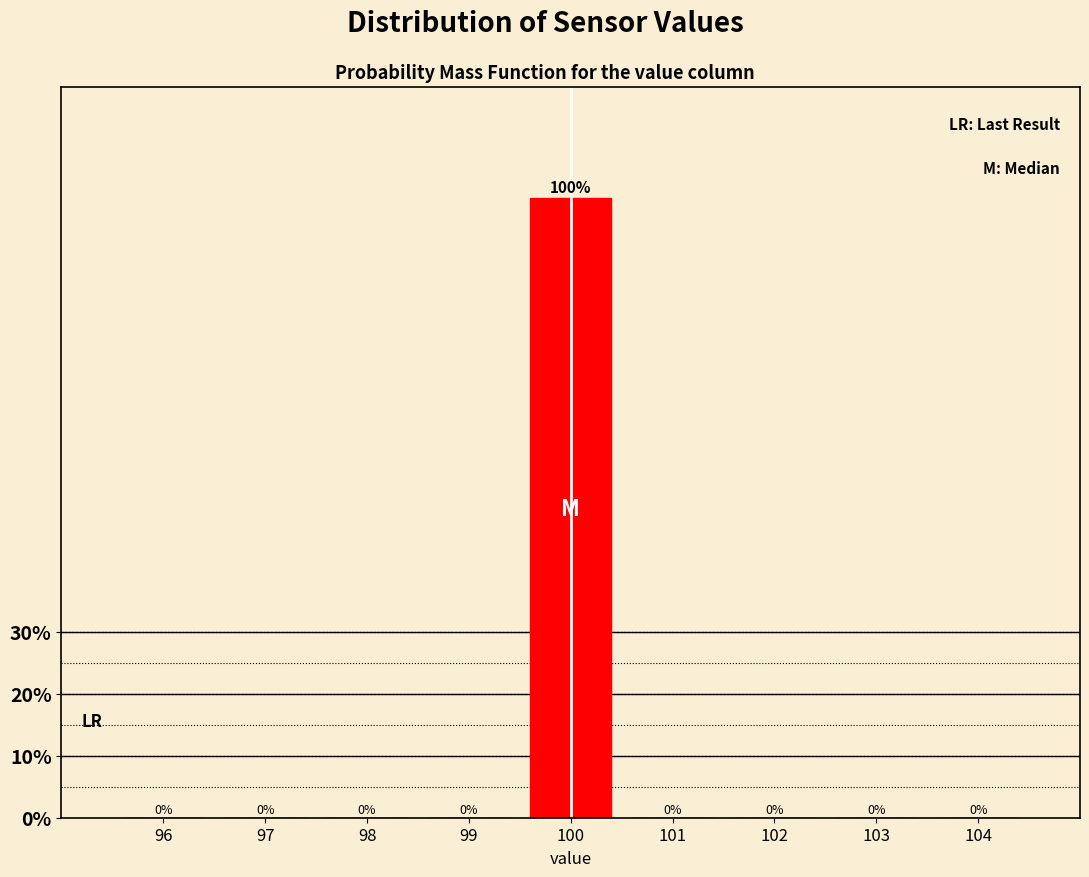

How tall is the bar that spans 99.5 to 100.5 on the x-axis?

100